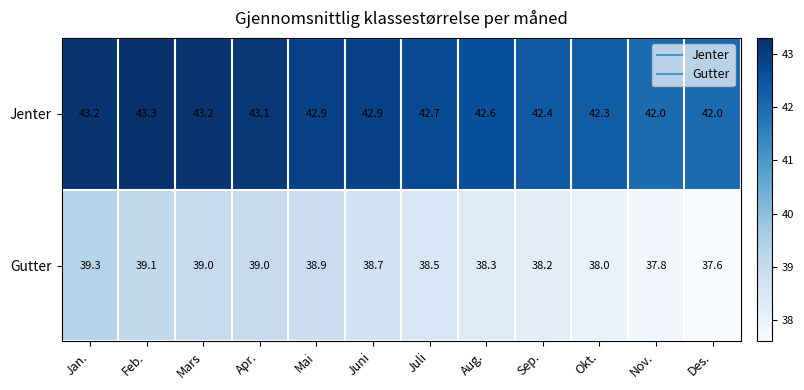

What is the sum of the Gutter values at Jan. and Mai?

78.2